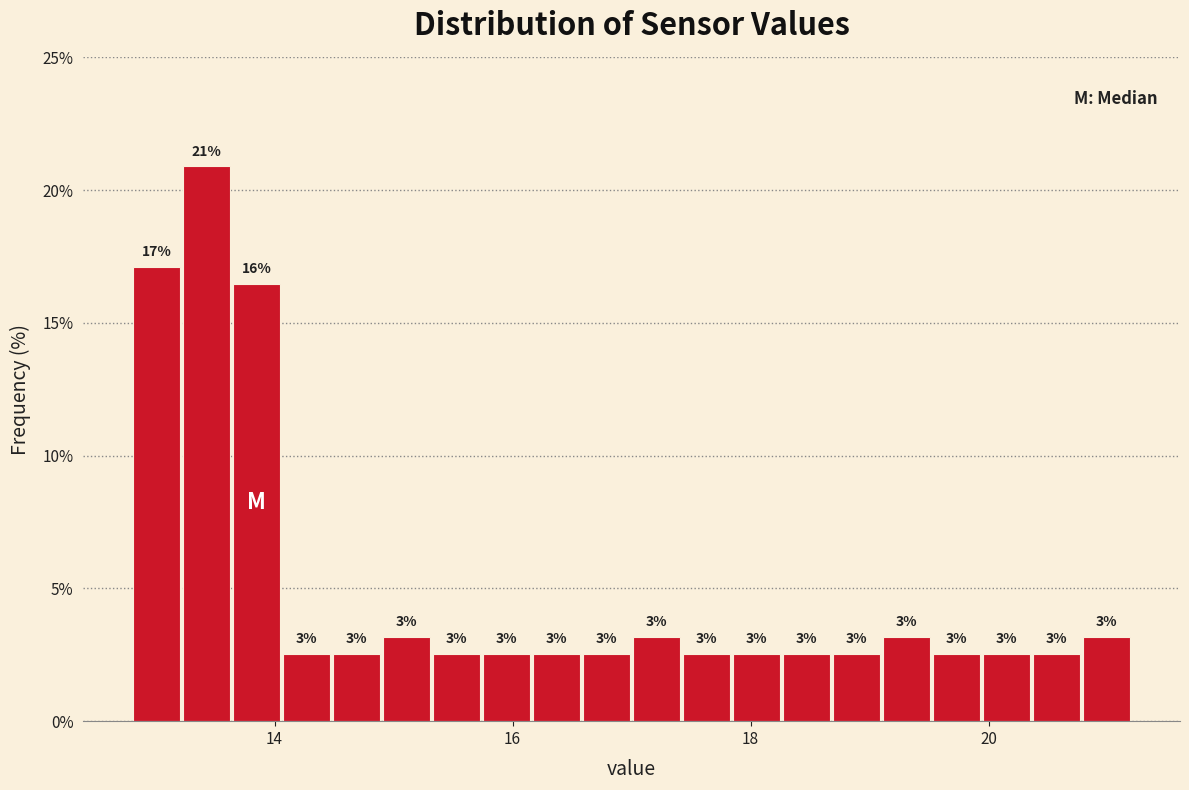

Read against the x-axis, roughly where is the centre of the tallest bar?

13.4